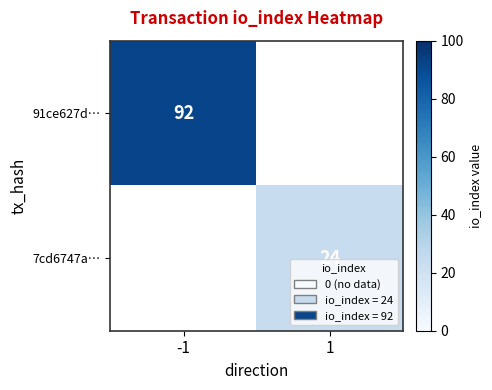

The value of 91ce627d… at -1 is 147. True or false?

False